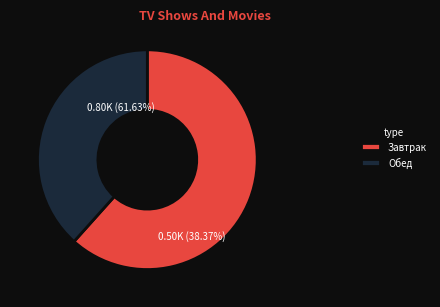

Does Хлеб пшеничный account for over 50% of the chart?

No